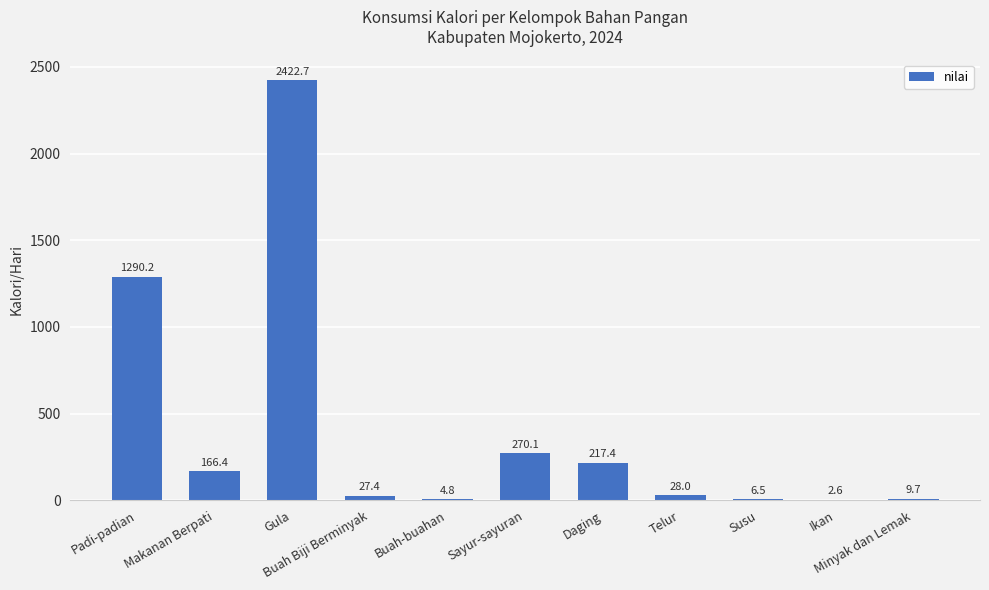

What is the ratio of the value at Makanan Berpati to the value at Ikan?

62.8